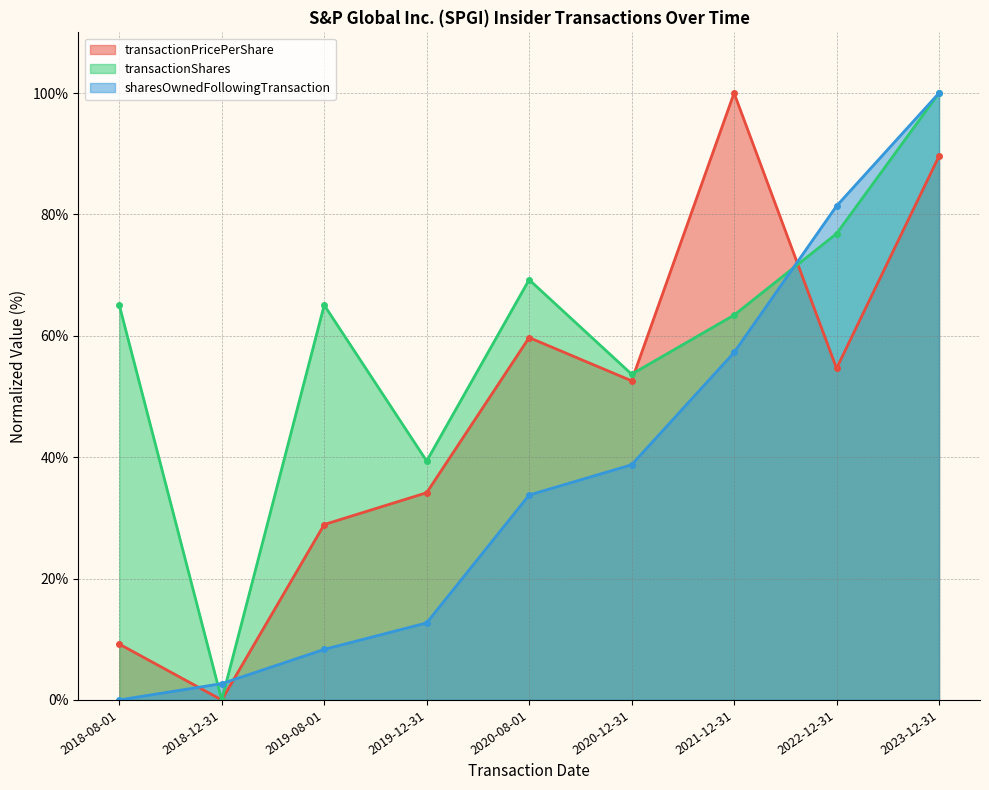

List the labels in order of sharesOwnedFollowingTransaction value, smallest first.

2018-08-01, 2018-12-31, 2019-08-01, 2019-12-31, 2020-08-01, 2020-12-31, 2021-12-31, 2022-12-31, 2023-12-31